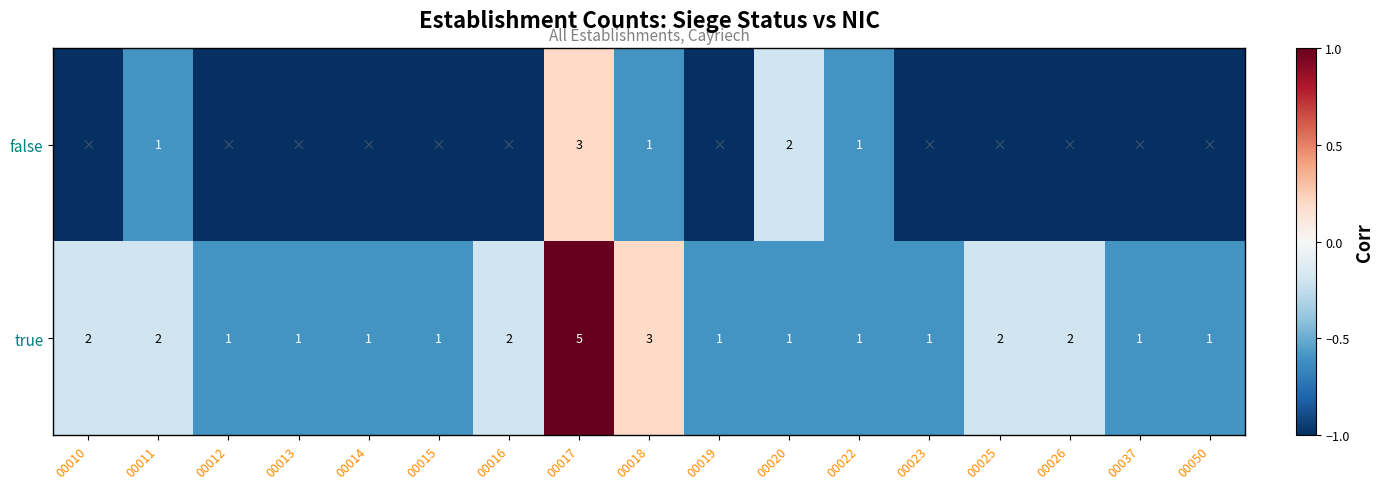

What is the greatest value displayed?

1.0